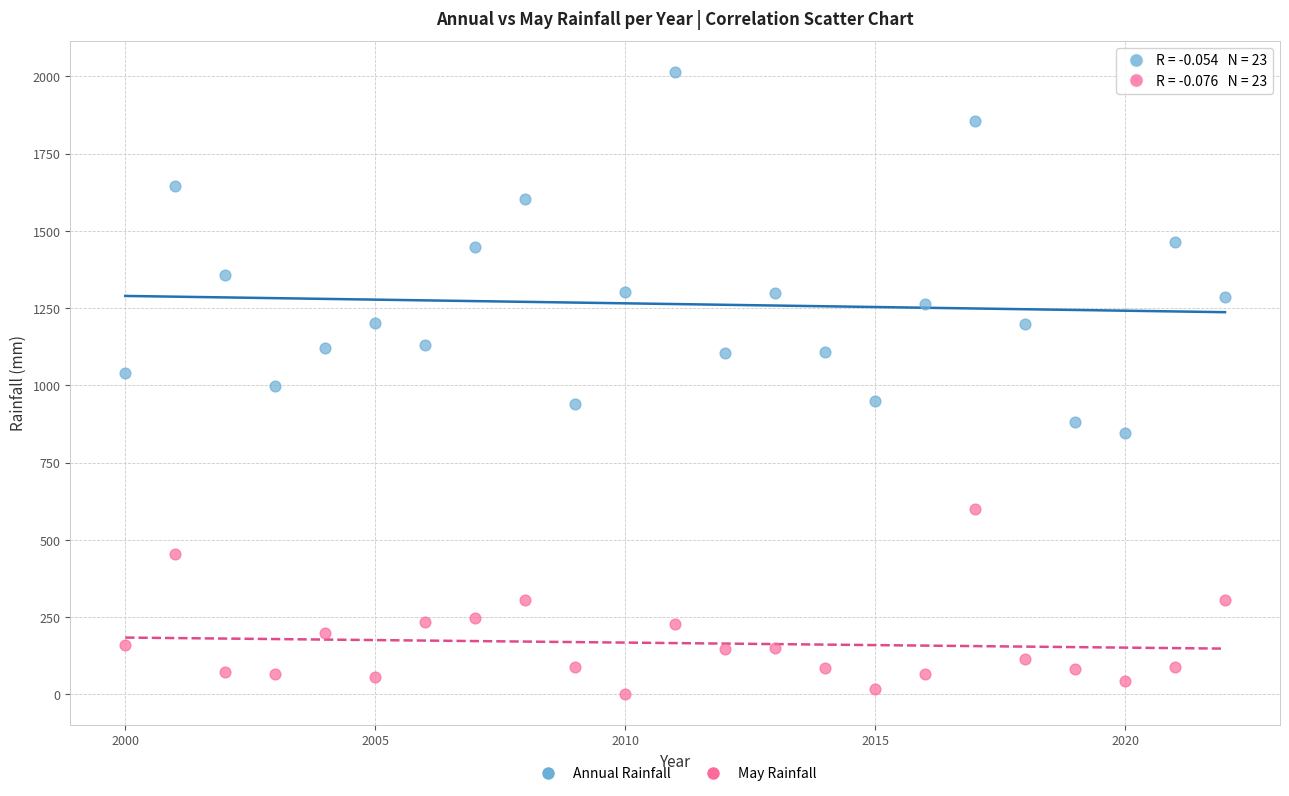

Across all data points, what is the range of X values (max minus min)?

22.0